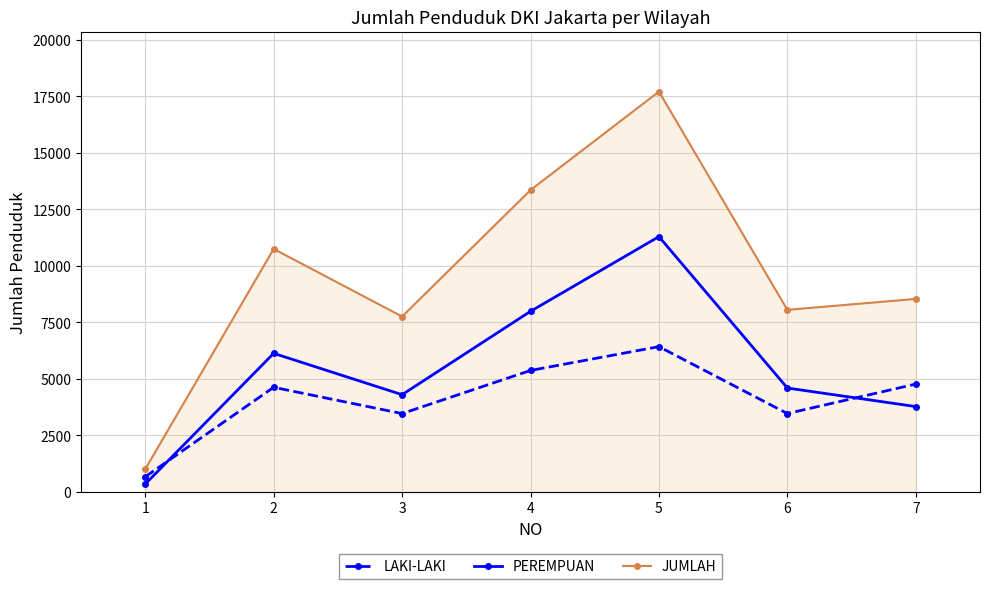

Which category has the lowest value across all series?

1